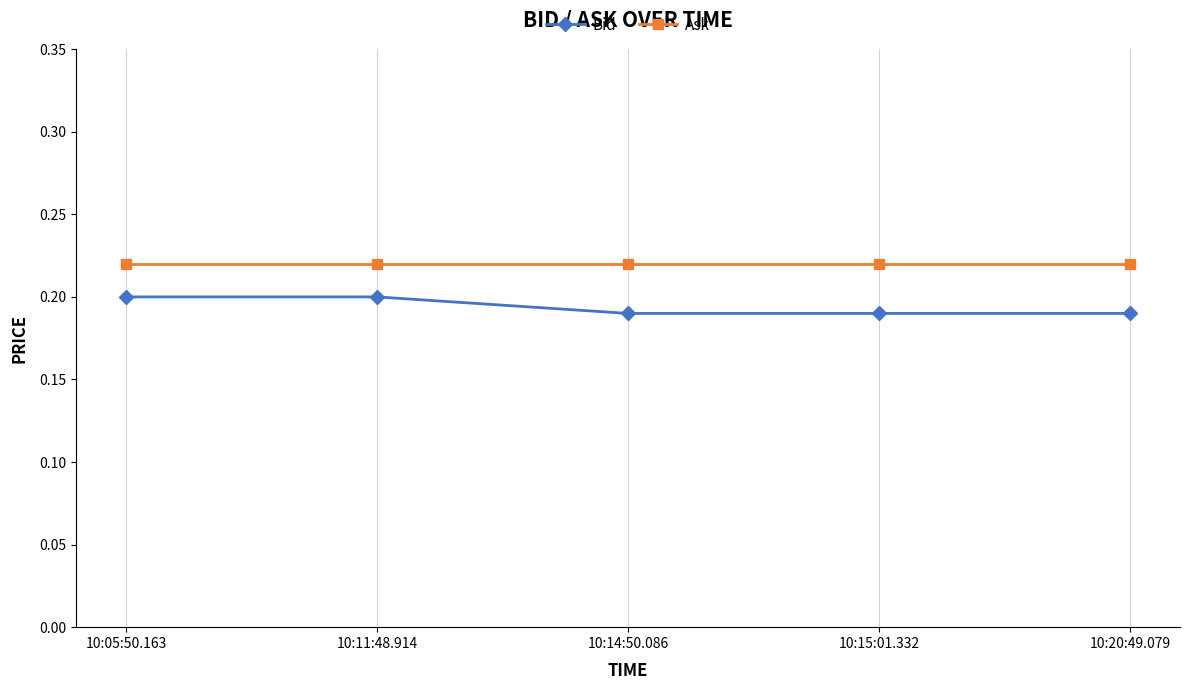

Rank the series at 10:05:50.163 from highest to lowest value.

Ask, Bid